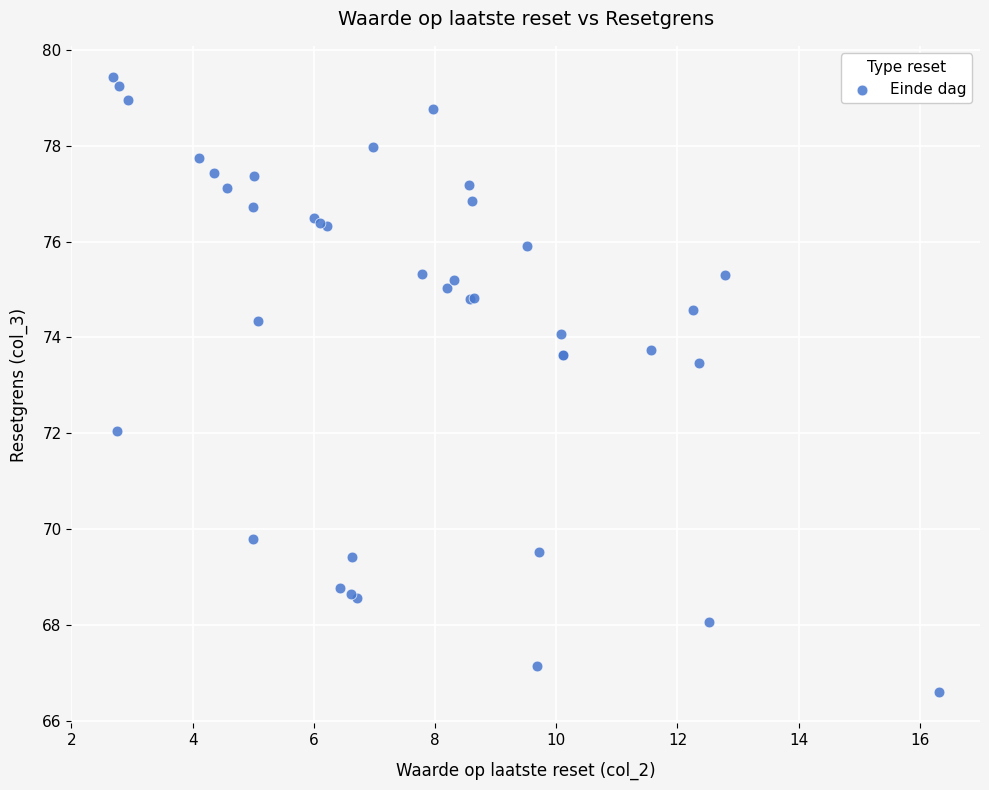

What Y value in the scatter plot is closest to 73?

73.5